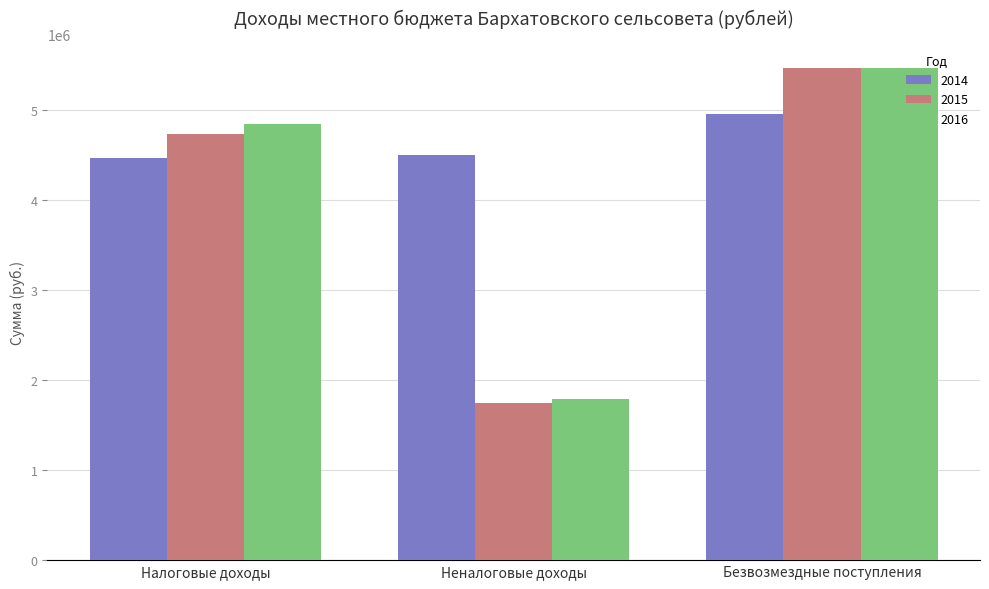

Which series has the largest total across all categories?

2014